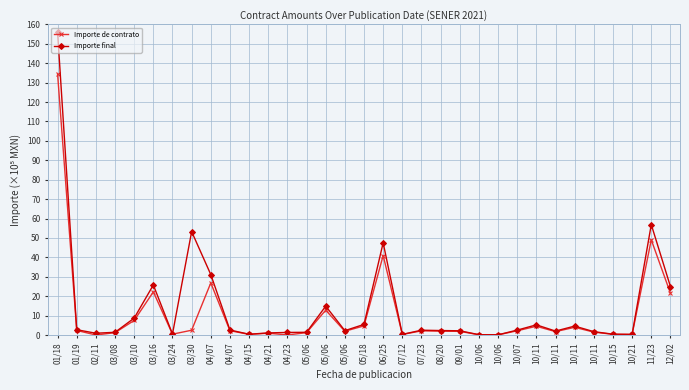

Does the chart have visible grid lines?

Yes